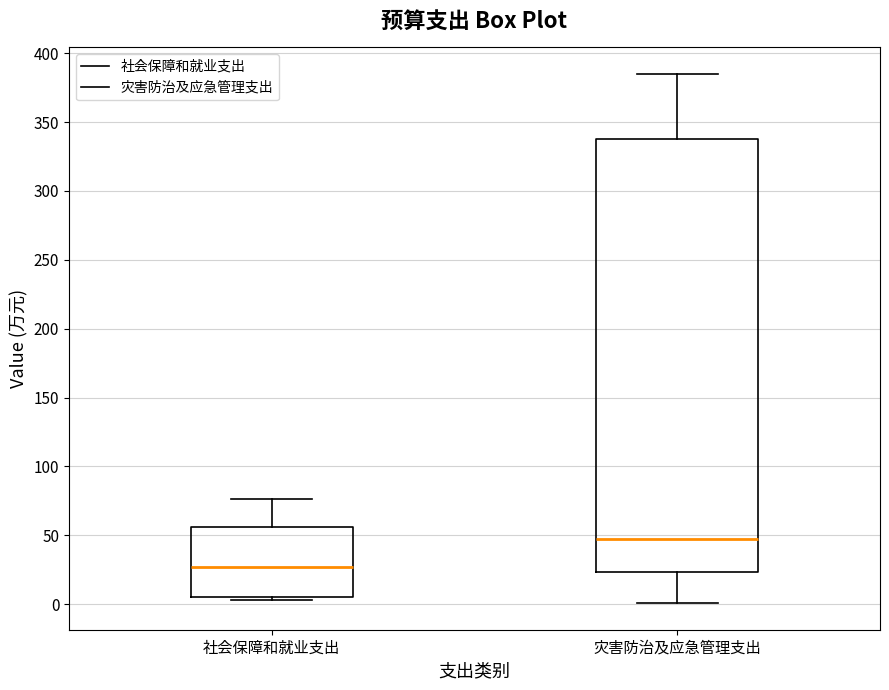

Reading left to right, read every box against the y-axis: the position of its median line, the range the box covers, and the ends of its whiskers. The values are not printed on the chart, so give them approximately, as read against the axis.

社会保障和就业支出: median 25, box 5 to 55, whiskers 5 (just below the box's lower edge) to 75
灾害防治及应急管理支出: median 45, box 25 to 340, whiskers 0 to 385